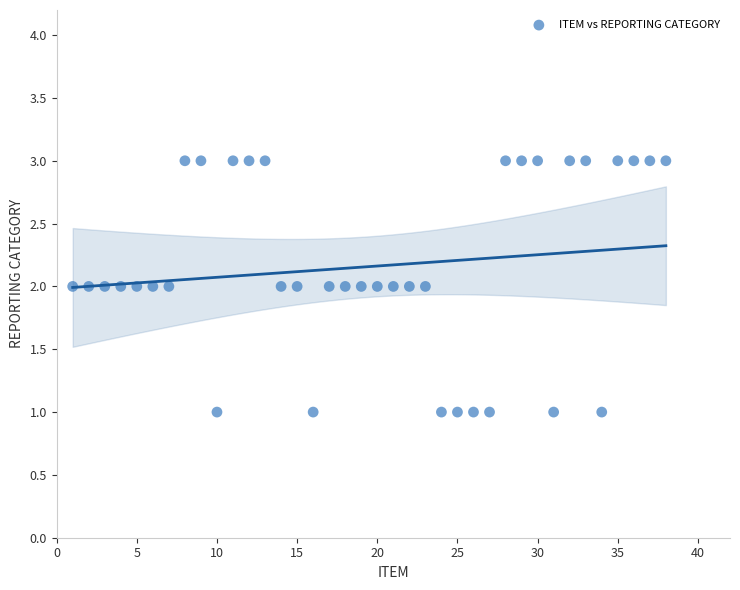

What is the range of X values (max minus min)?

37